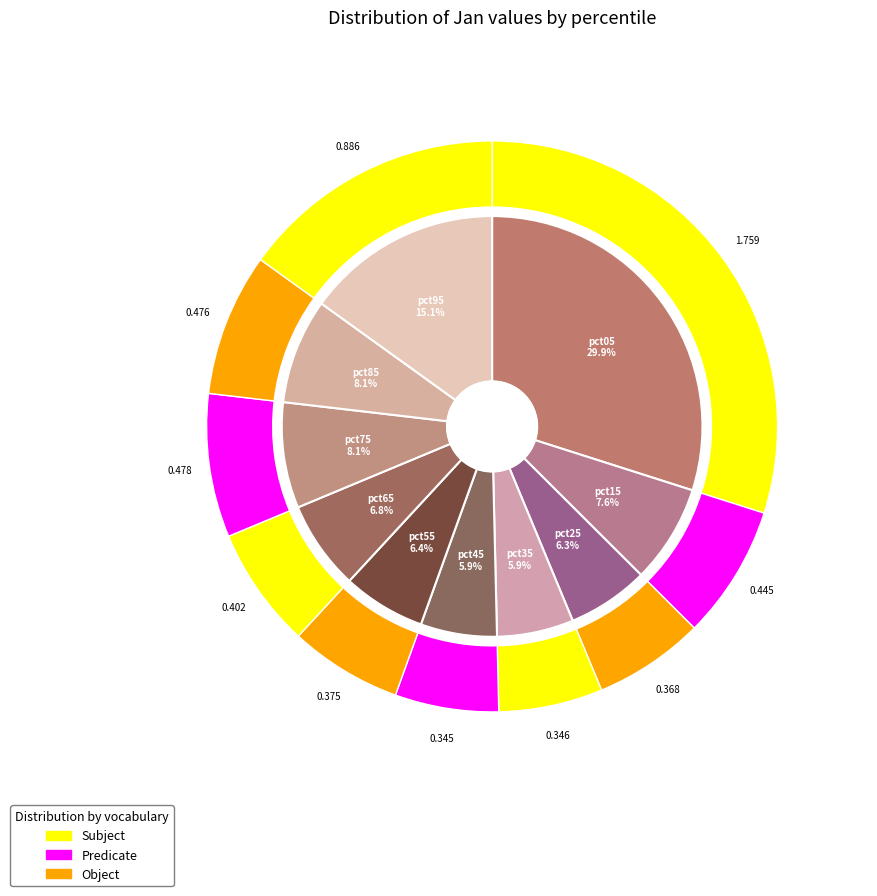

The pct75 slice represents 8% of the pie. True or false?

True